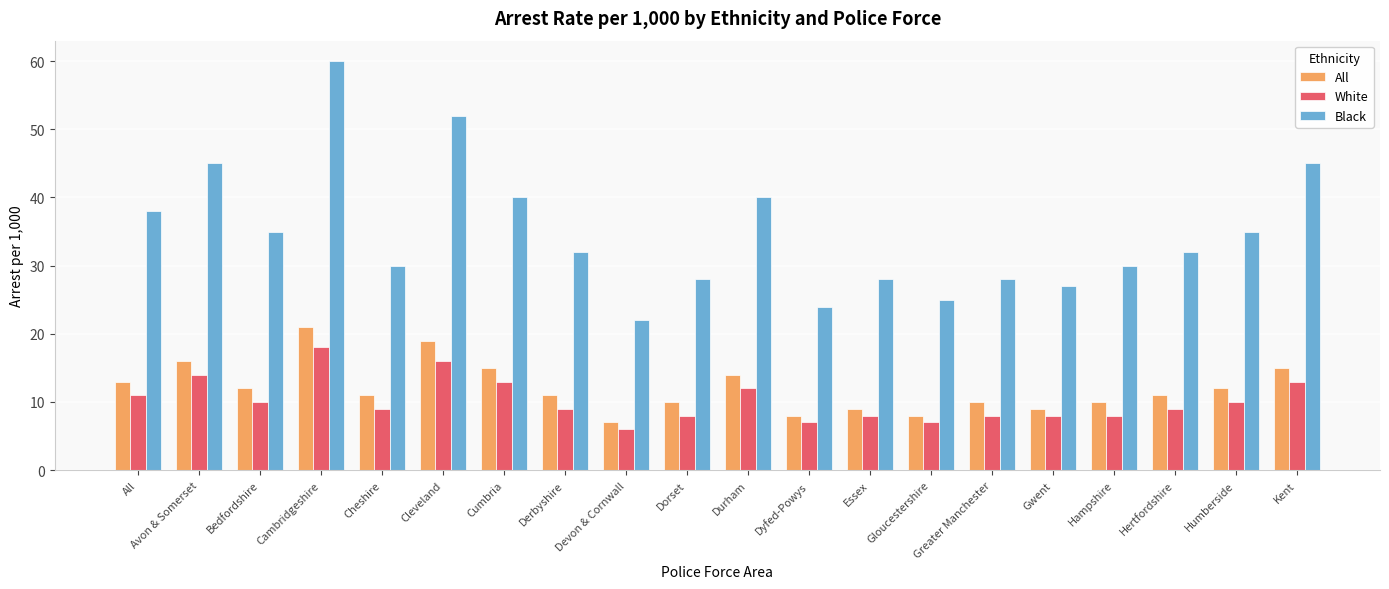

At which category is the sum across all series the highest?

Cambridgeshire